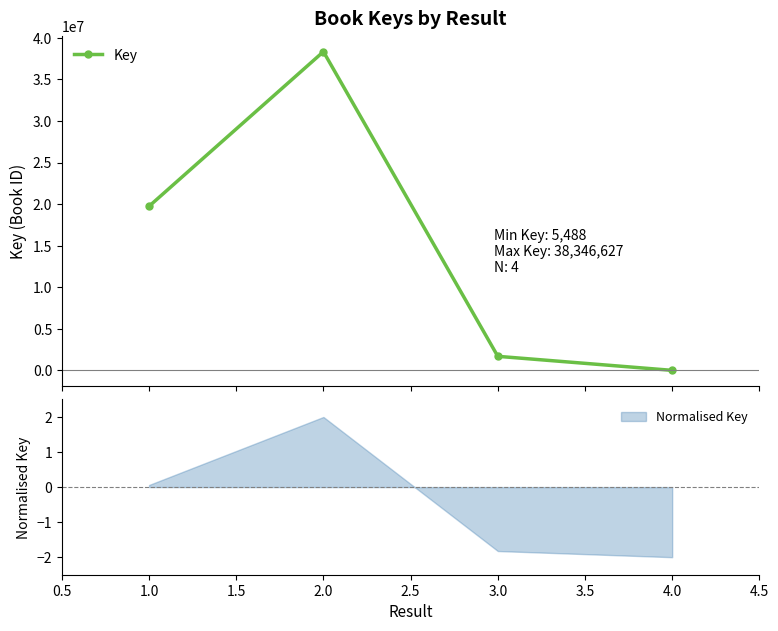

Is it true that Normalised Key equals -2.6 at 4.0?

False